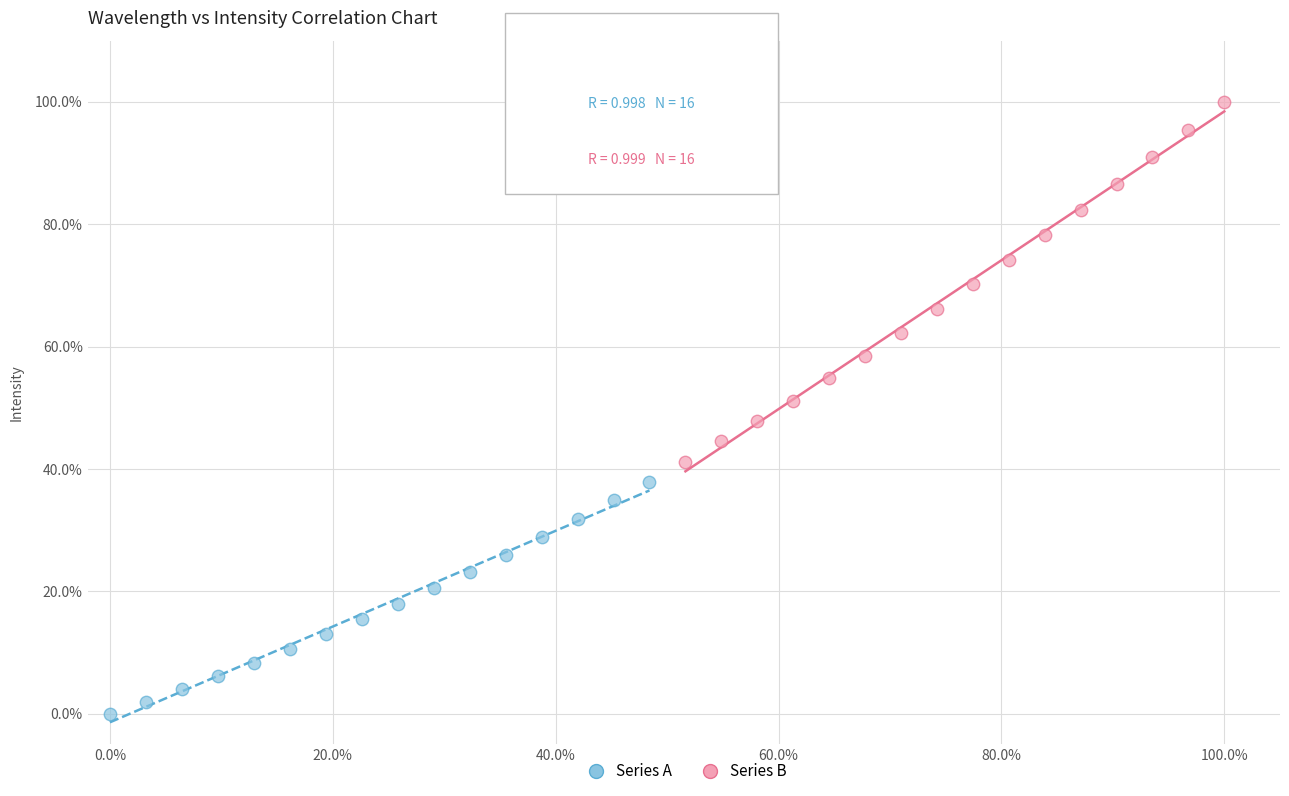

Which series reaches the minimum Y coordinate?

Series A